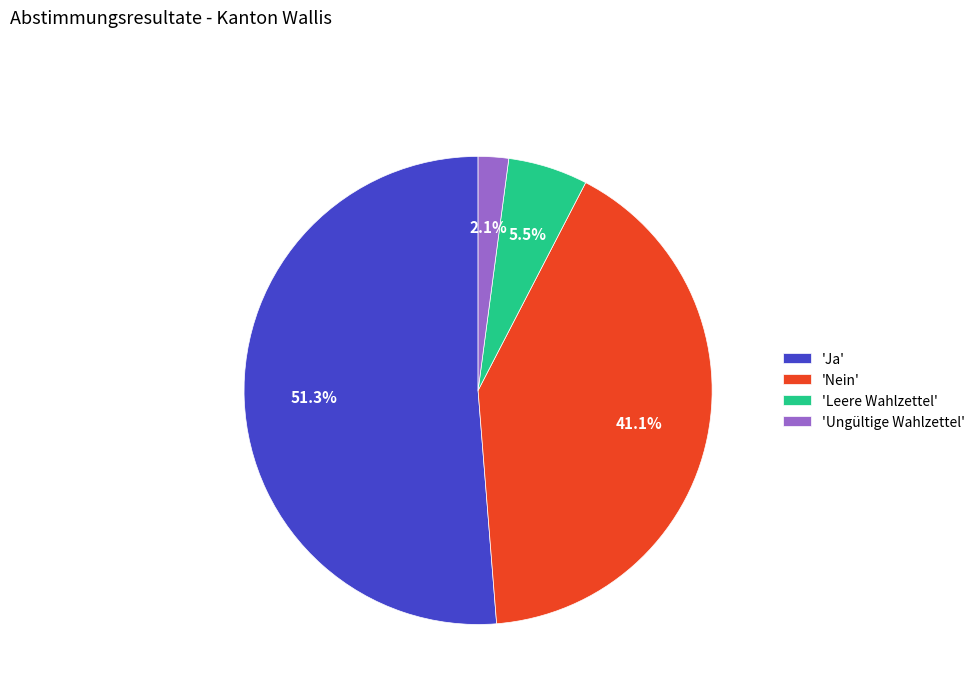

Which slice is the smallest?

'Ungültige Wahlzettel'